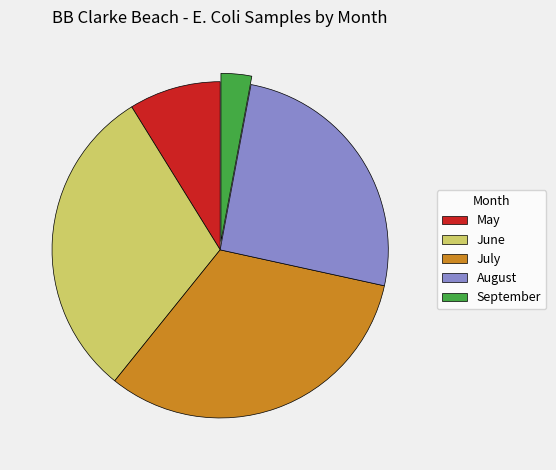

How many segments does this pie chart have?

5